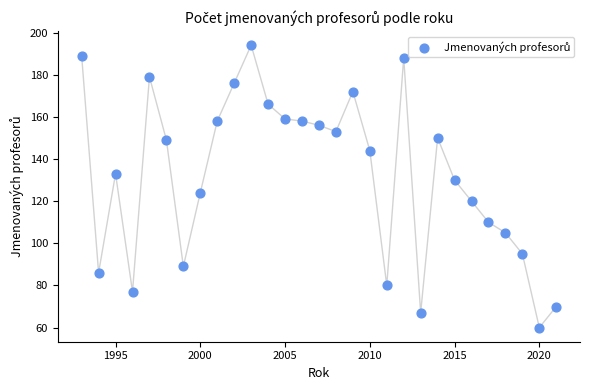

What is the range of Y values (max minus min)?

134